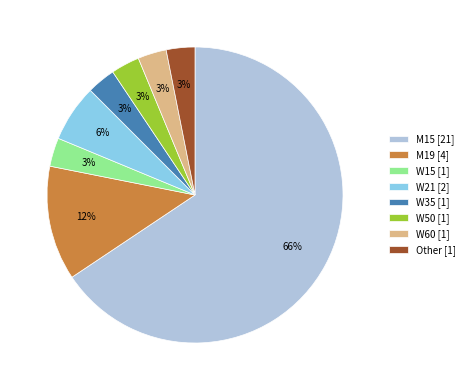

What is the ratio of the value at W35 [1] to the value at W15 [1]?

1.0